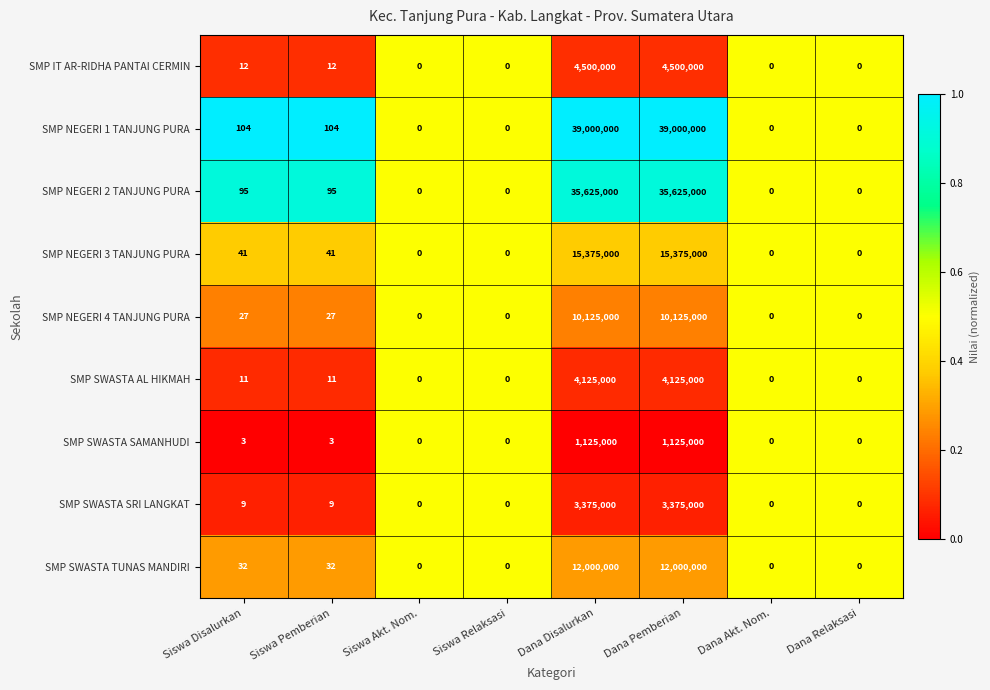

What value does the SMP NEGERI 3 TANJUNG PURA series have at Siswa Pemberian?

41